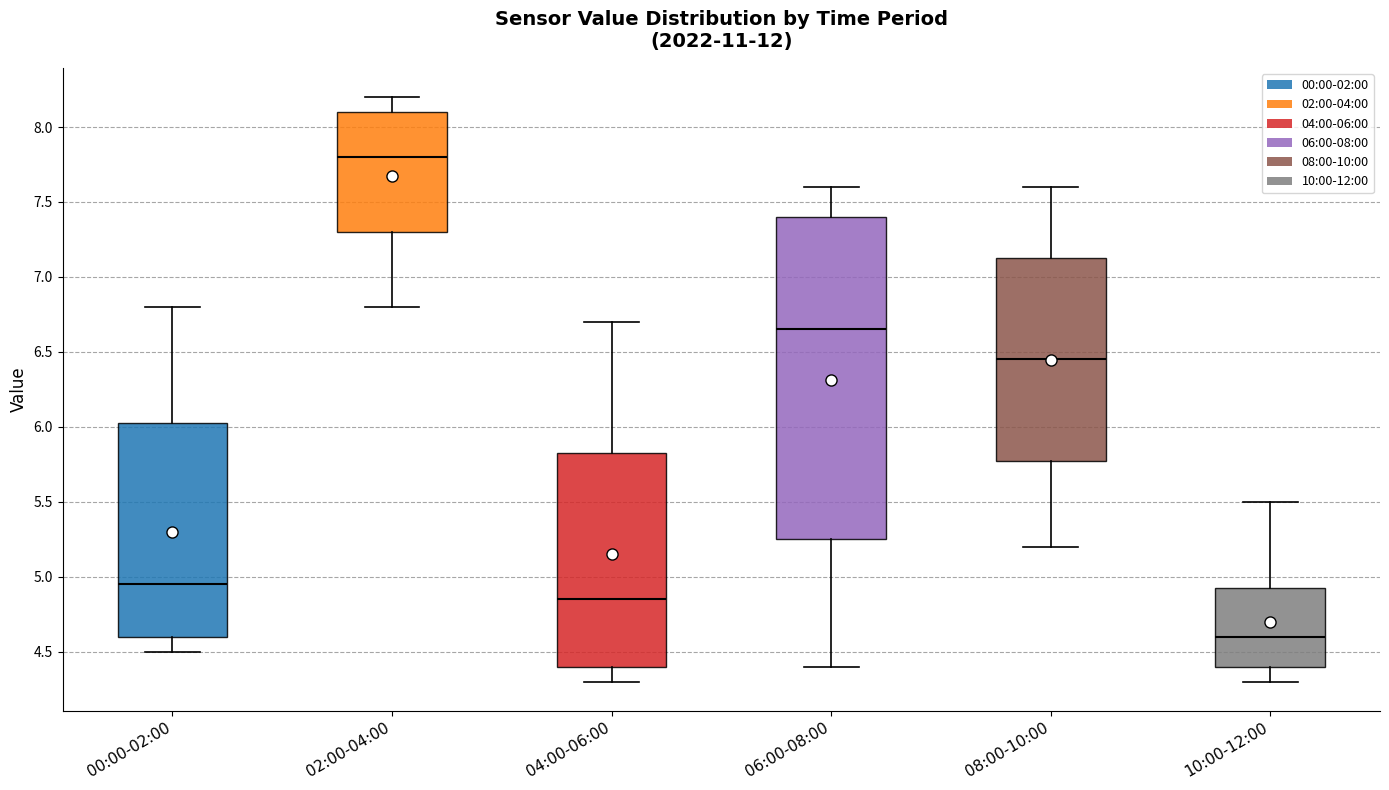

Which box has the lowest median line?

10:00-12:00